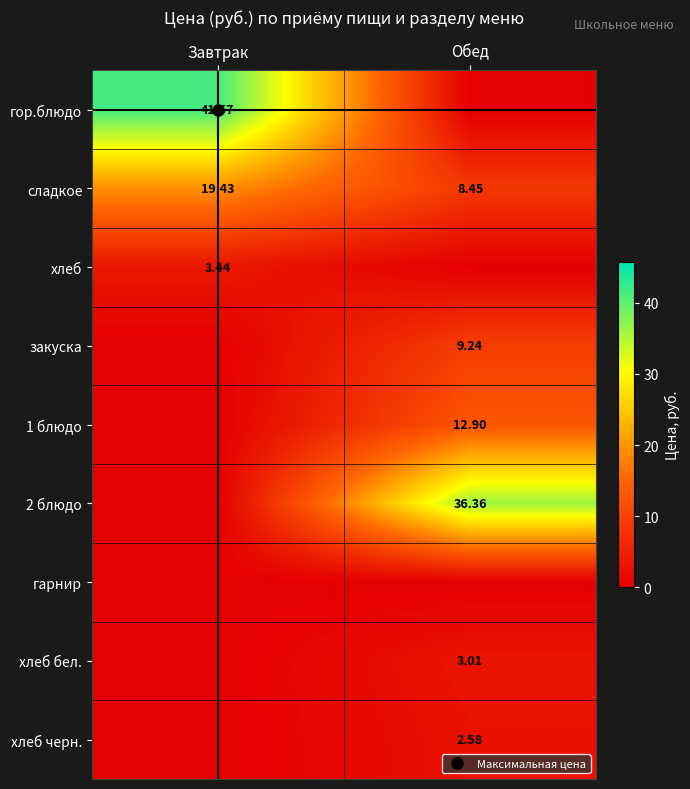

Which series has the largest range (max minus min)?

гор.блюдо